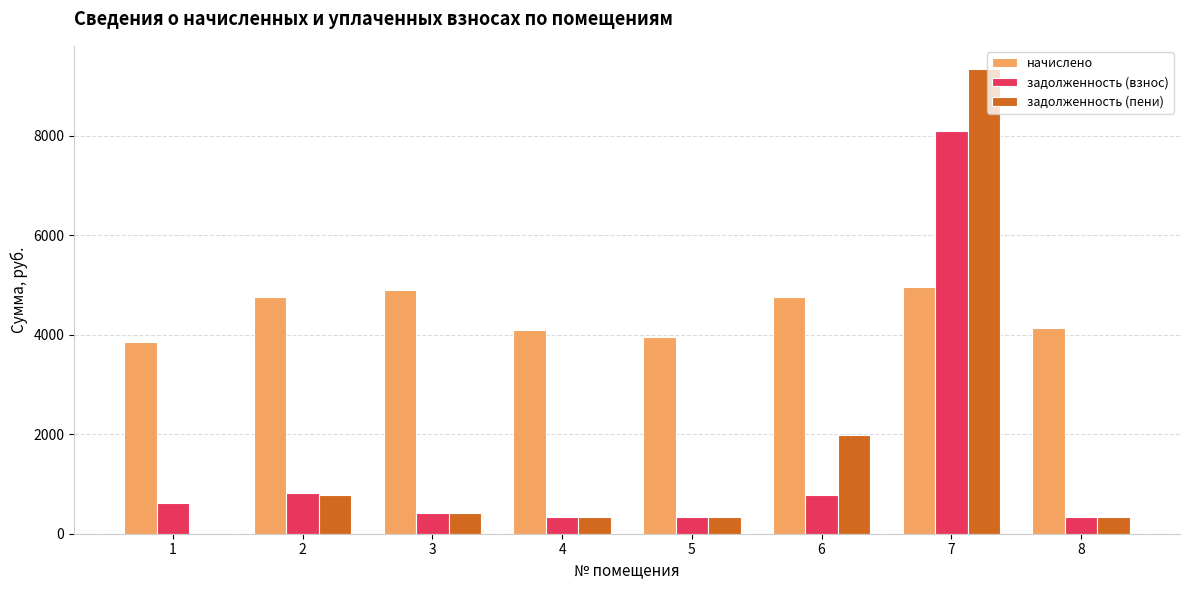

Which series changed the most between 6 and 7?

задолженность (пени)